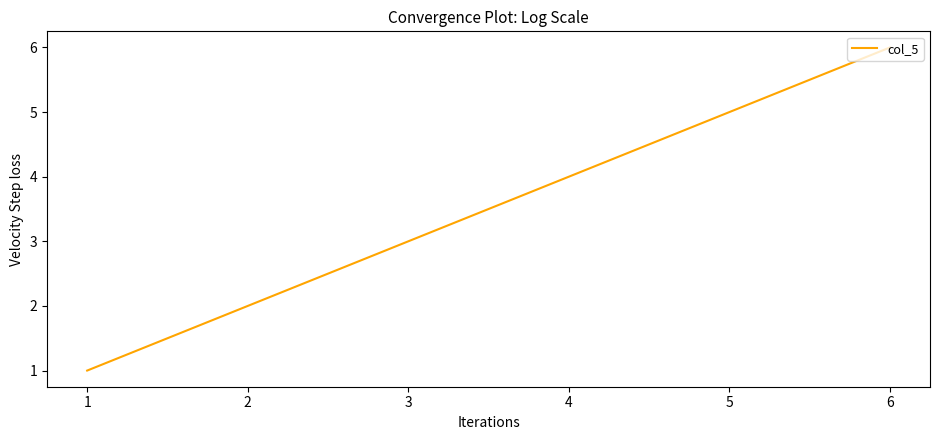

Approximately how many times larger is the value at 5 compared to 2?

2.5